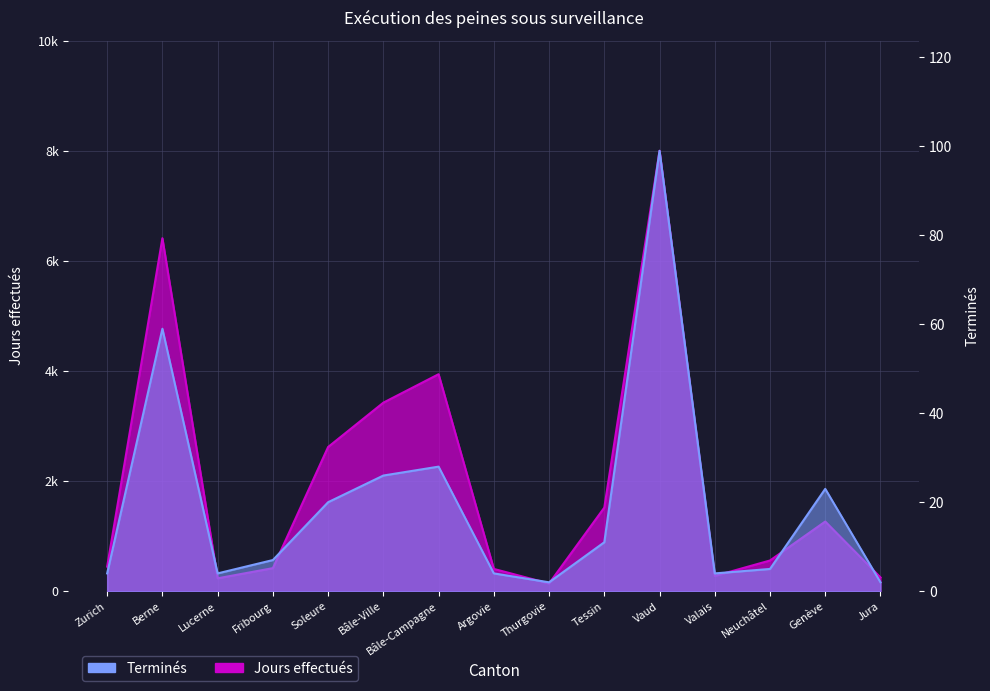

Reading left to right, what are all the values shown in this chart?

Jours effectués: Zurich=447	Berne=6416	Lucerne=234	Fribourg=419	Soleure=2621	Bâle-Ville=3427	Bâle-Campagne=3944	Argovie=405	Thurgovie=140	Tessin=1519	Vaud=8005	Valais=277	Neuchâtel=558	Genève=1266	Jura=251
Terminés: Zurich=4	Berne=59	Lucerne=4	Fribourg=7	Soleure=20	Bâle-Ville=26	Bâle-Campagne=28	Argovie=4	Thurgovie=2	Tessin=11	Vaud=99	Valais=4	Neuchâtel=5	Genève=23	Jura=2